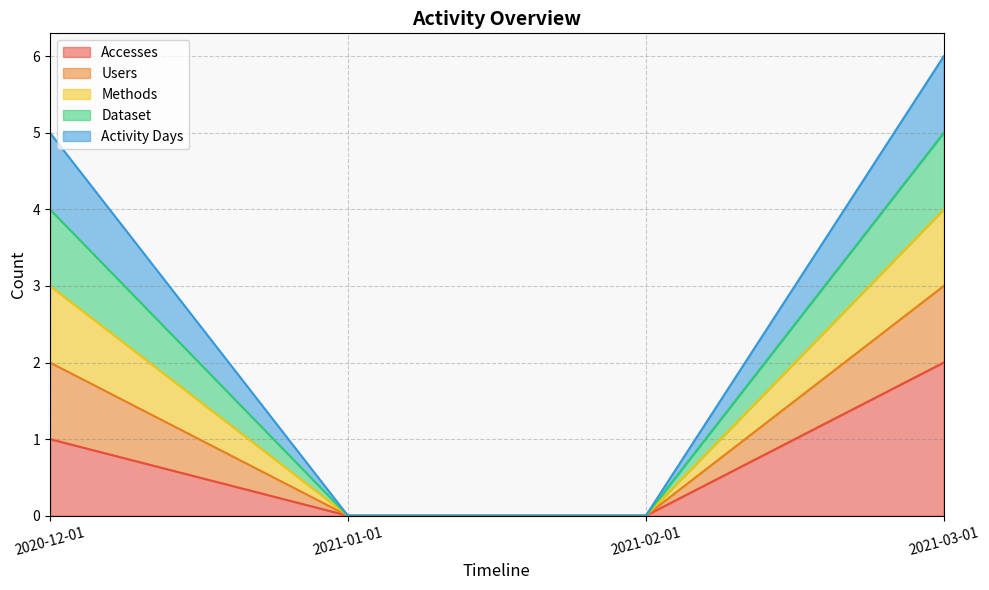

True or false: Accesses and Dataset intersect in this chart.

False